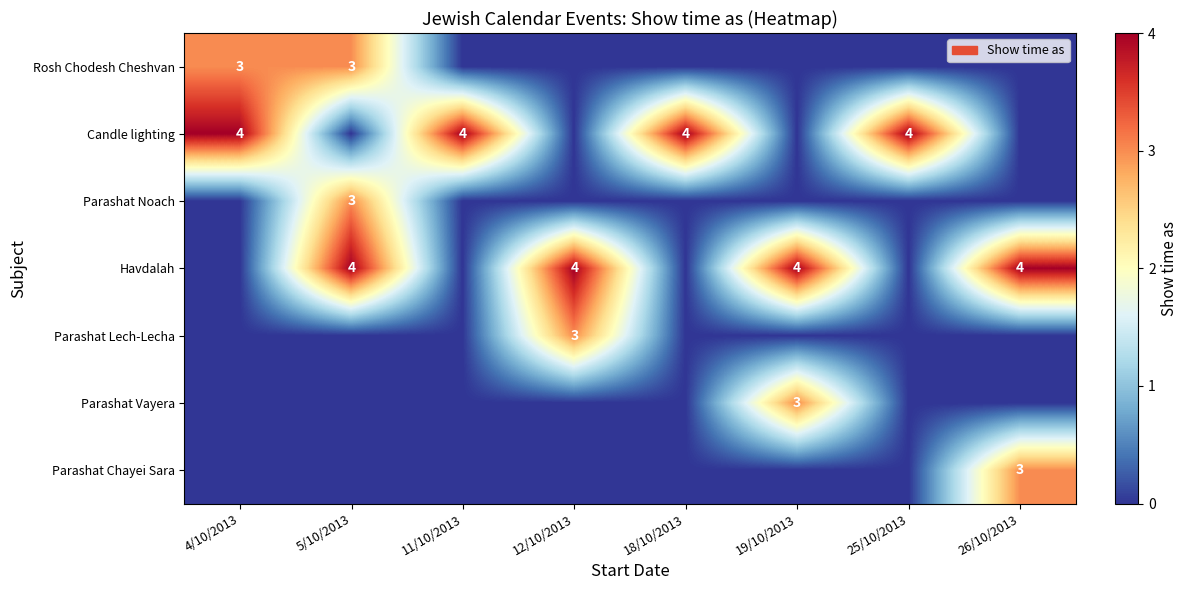

What is the greatest value displayed?

4